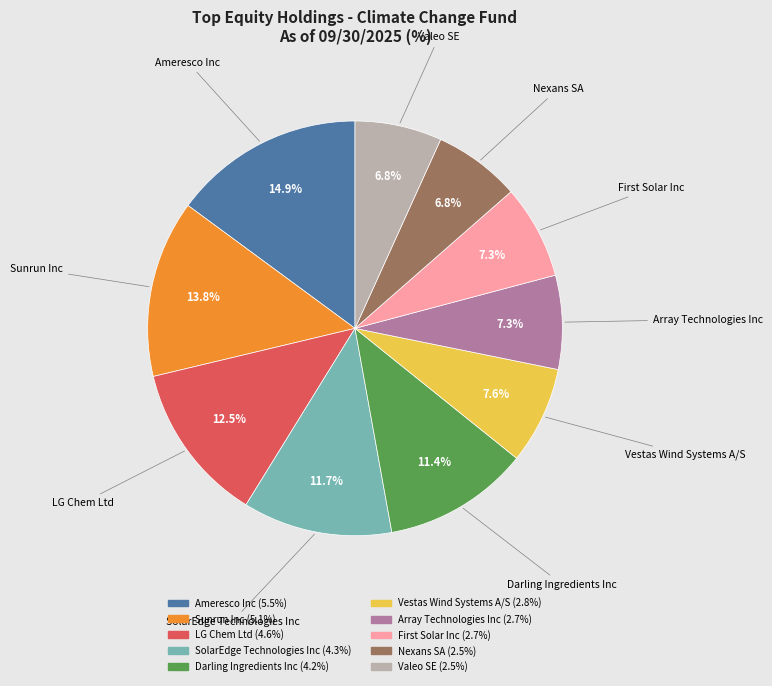

How many slices are in this pie chart?

10